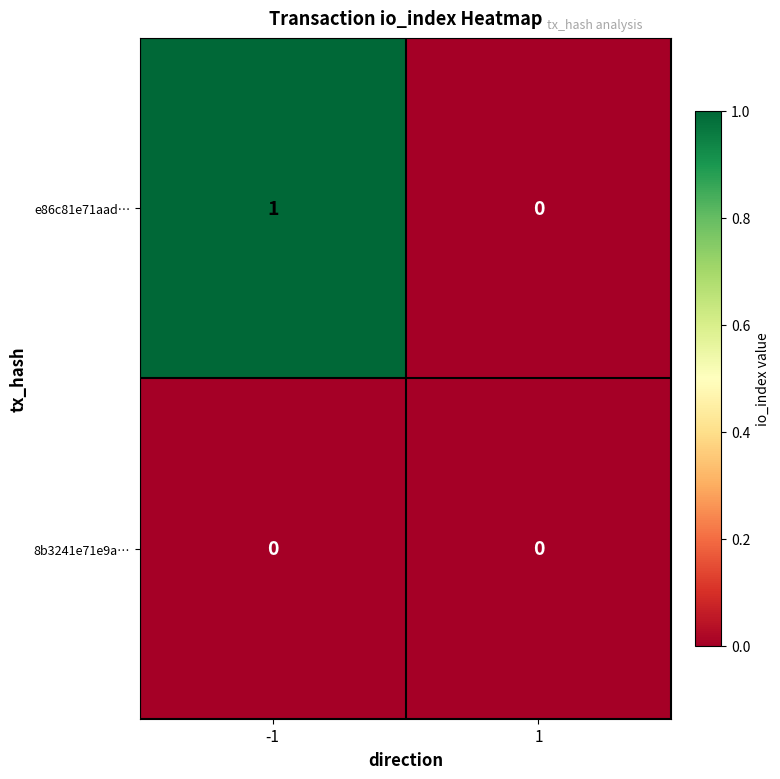

At which category is the sum across all series the highest?

-1